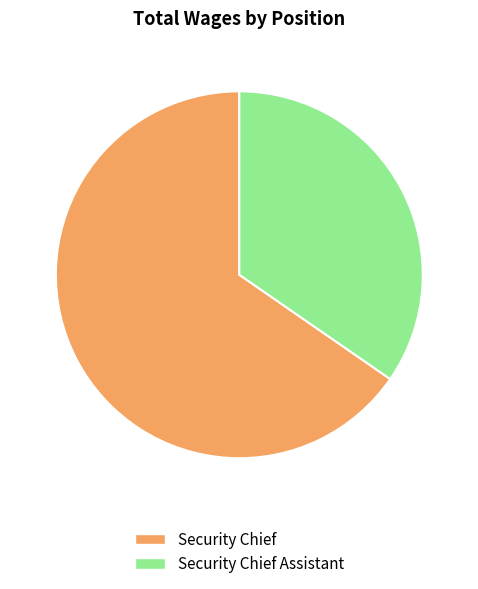

Rank the categories by value from lowest to highest.

Security Chief Assistant, Security Chief